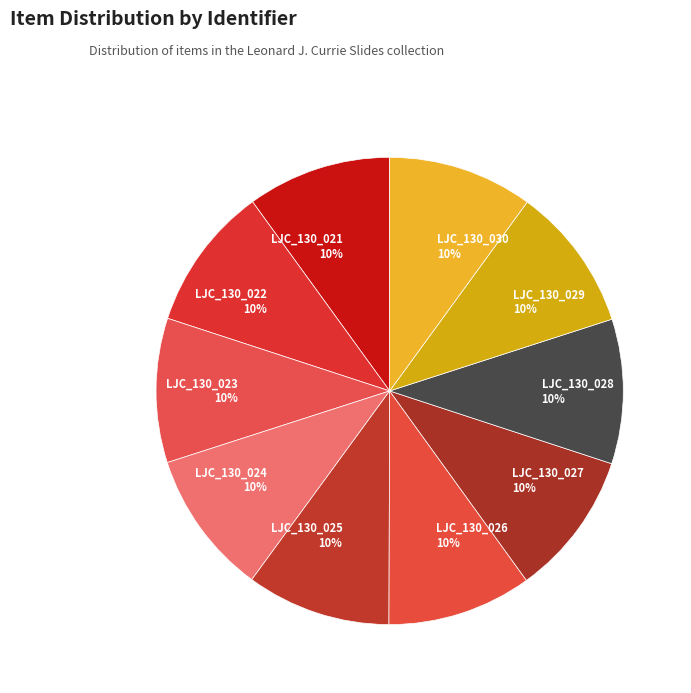

Is there a majority slice in this chart?

No